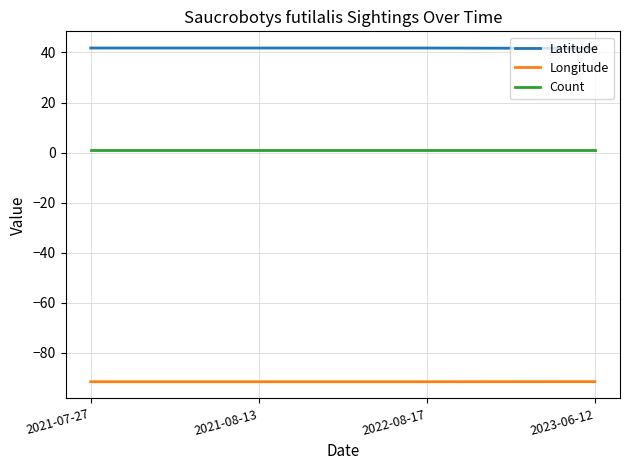

True or false: Latitude and Count intersect in this chart.

False